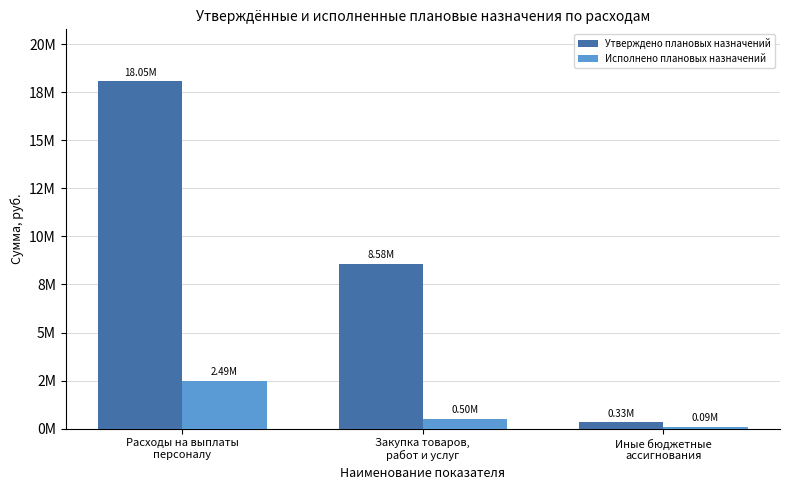

What are all the series names shown in the legend?

Утверждено плановых назначений, Исполнено плановых назначений